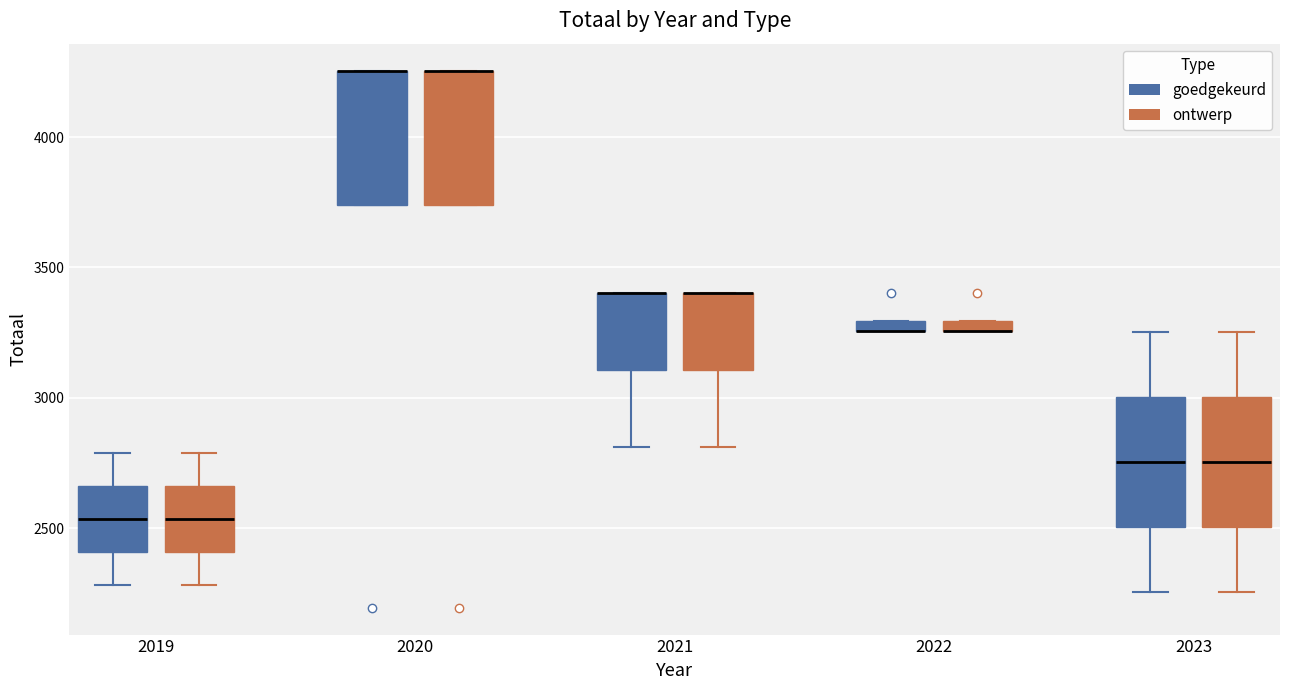

Where is the upper edge of the box for 2022 (ontwerp) on the y-axis? The values are not printed on the chart, so give them approximately, as read against the axis.

3300